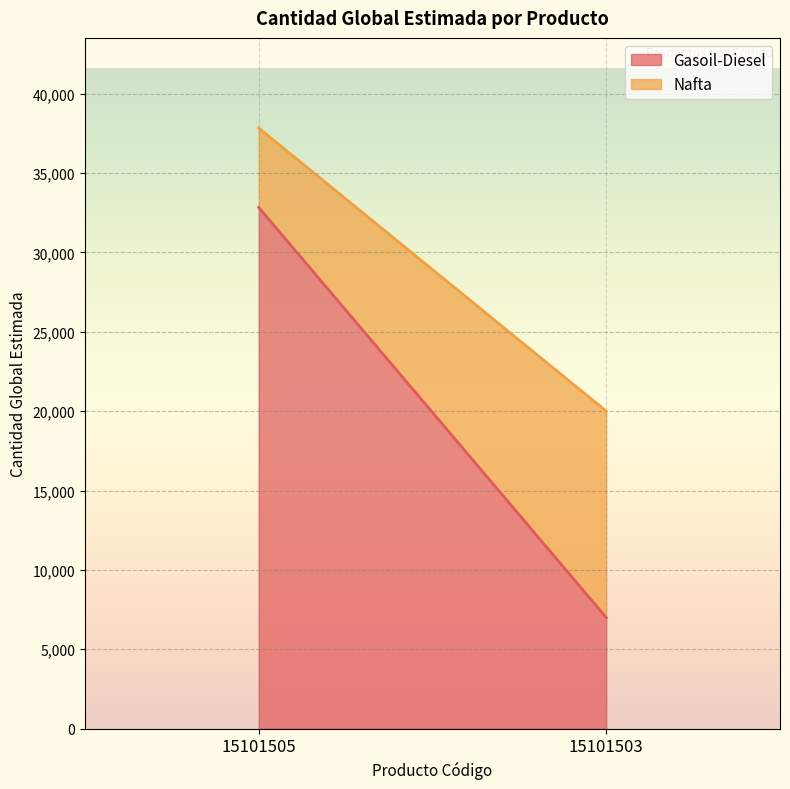

What is the value of the Gasoil-Diesel point at the 2nd from the left?

7000